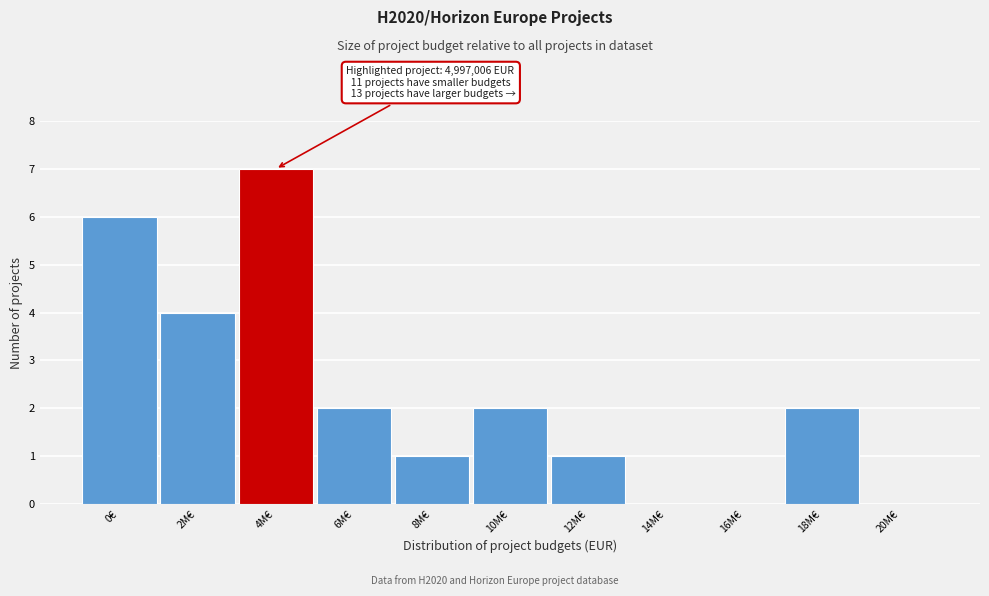

Reading left to right, list all the values displayed in this chart.

0€=6	2M€=4	4M€=7	6M€=2	8M€=1	10M€=2	12M€=1	14M€=0	16M€=0	18M€=2	20M€=0